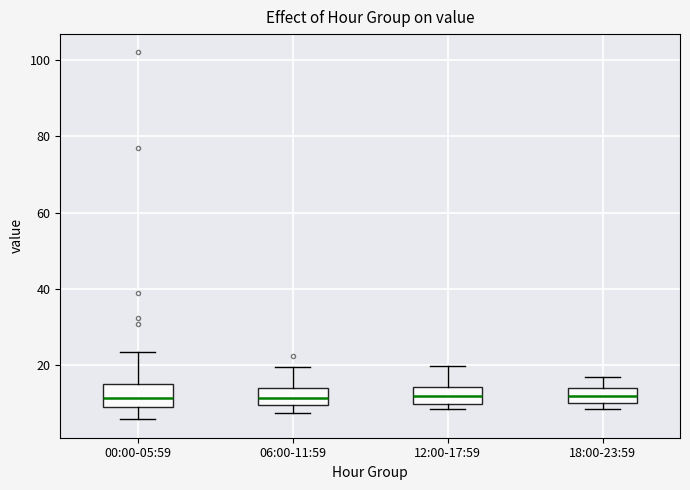

Reading left to right, read every box against the y-axis: the position of its median line, the range the box covers, and the ends of its whiskers. The values are not printed on the chart, so give them approximately, as read against the axis.

00:00-05:59: median 12, box 8 to 16, whiskers 6 to 24
06:00-11:59: median 12, box 10 to 14, whiskers 8 to 20
12:00-17:59: median 12, box 10 to 14, whiskers 8 to 20
18:00-23:59: median 12, box 10 to 14, whiskers 8 to 16